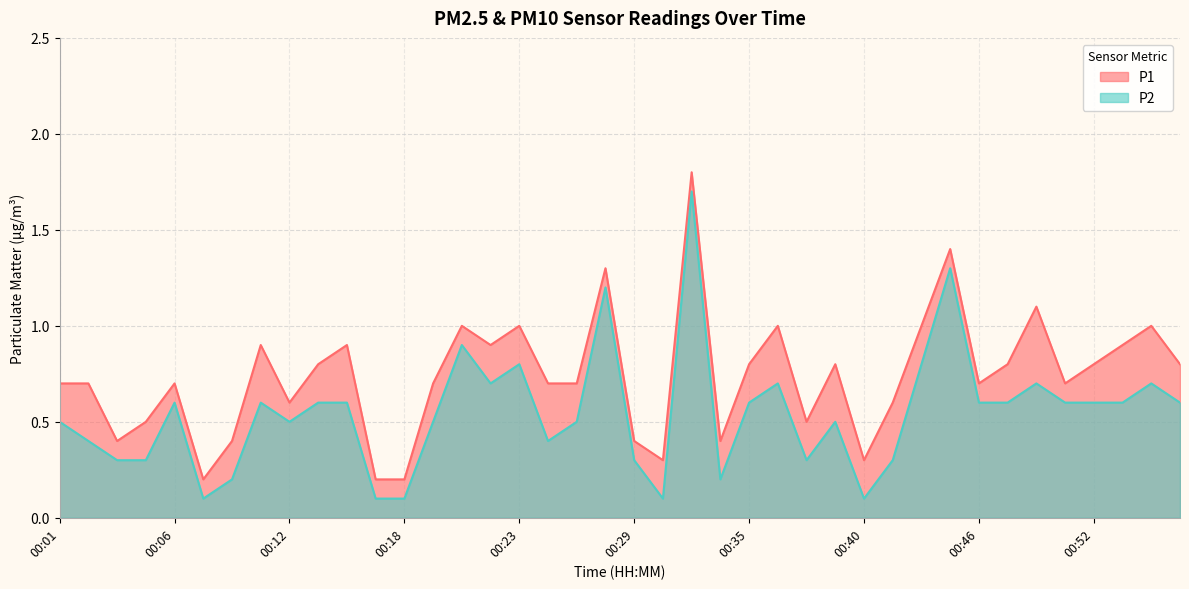

Is it true that P1 equals 1.0 at 00:19?

False